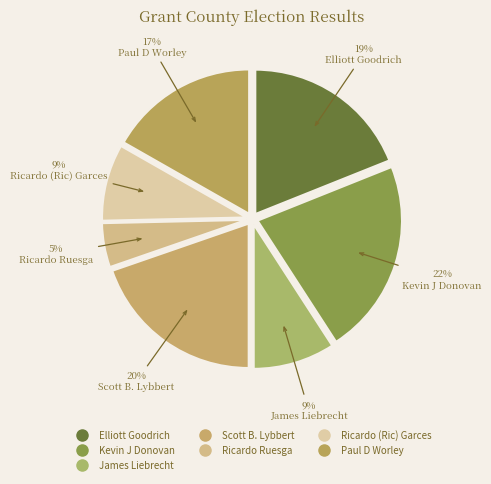

How many segments does this pie chart have?

7